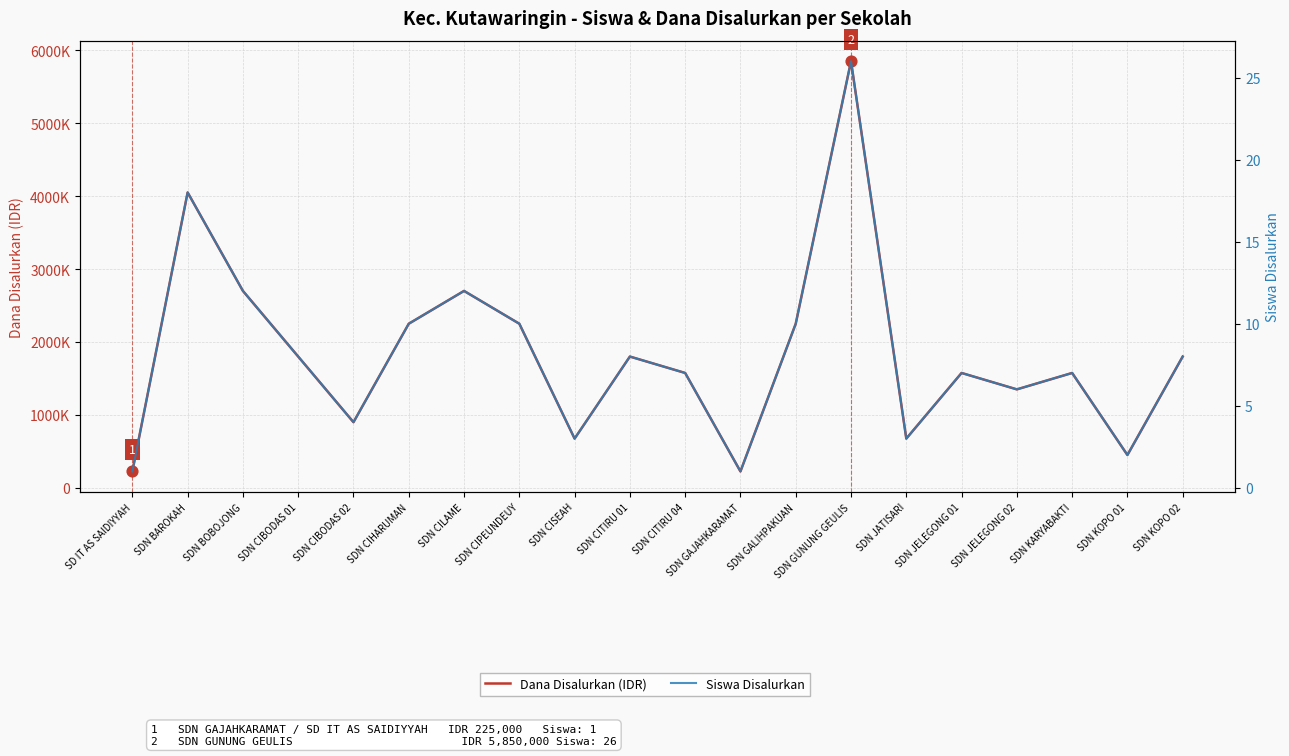

At which category is the sum across all series the highest?

SDN GUNUNG GEULIS